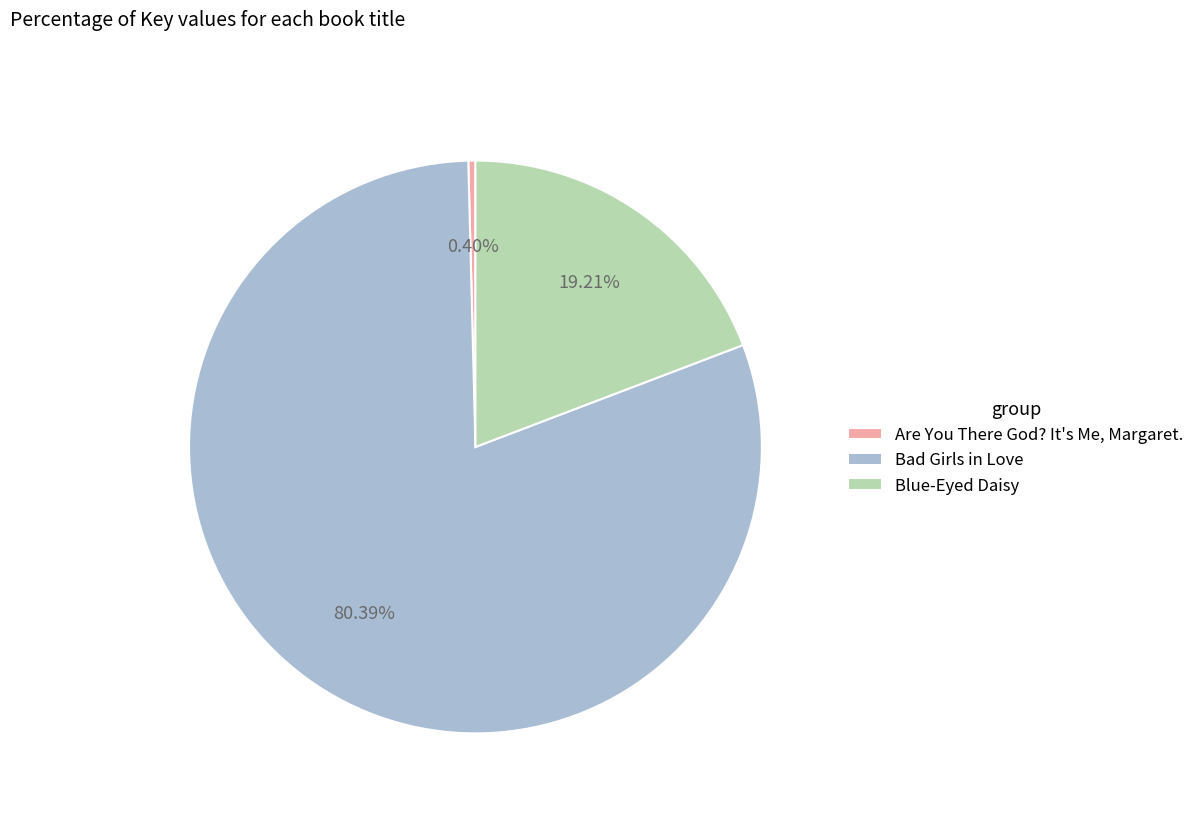

Does Bad Girls in Love account for over 50% of the chart?

Yes